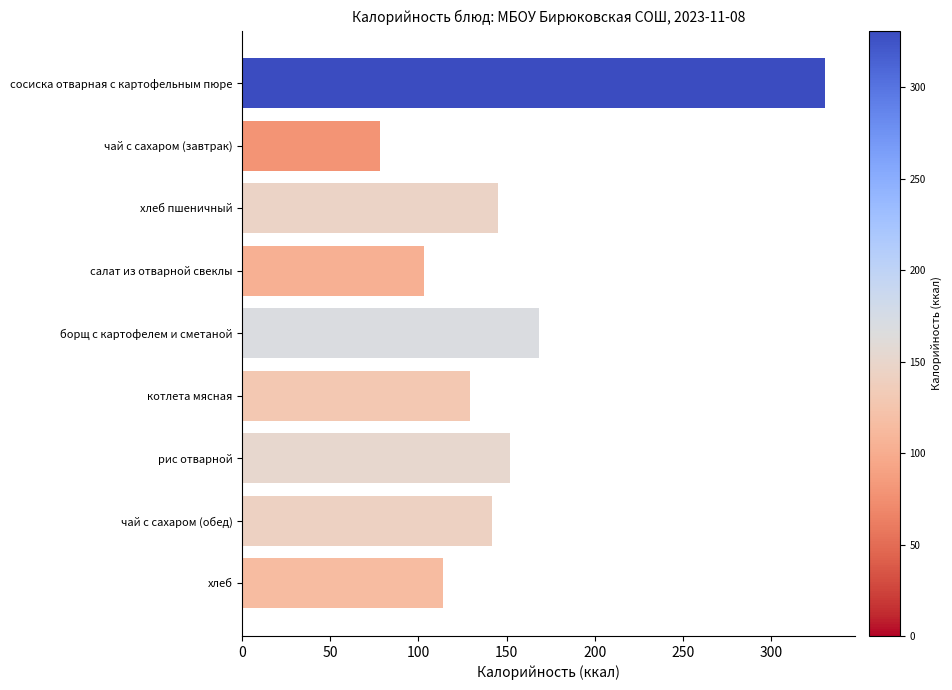

How many categories are shown in the chart?

9